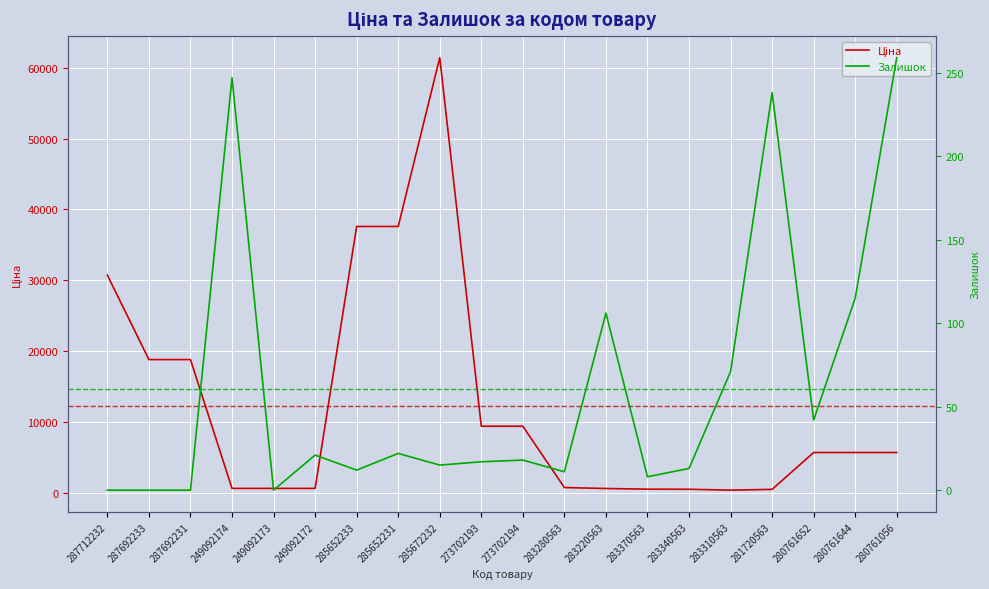

How many interior local valleys does the Залишок series have?

6